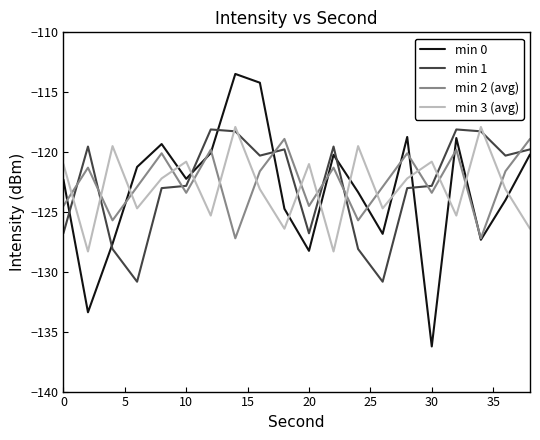

True or false: min 2 (avg) and min 3 (avg) intersect in this chart.

True